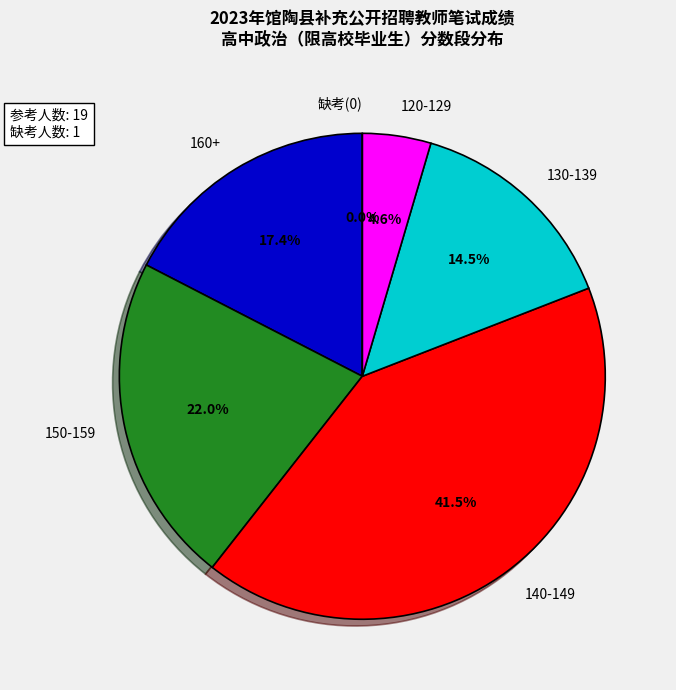

Does 23101550229 account for over 50% of the chart?

No